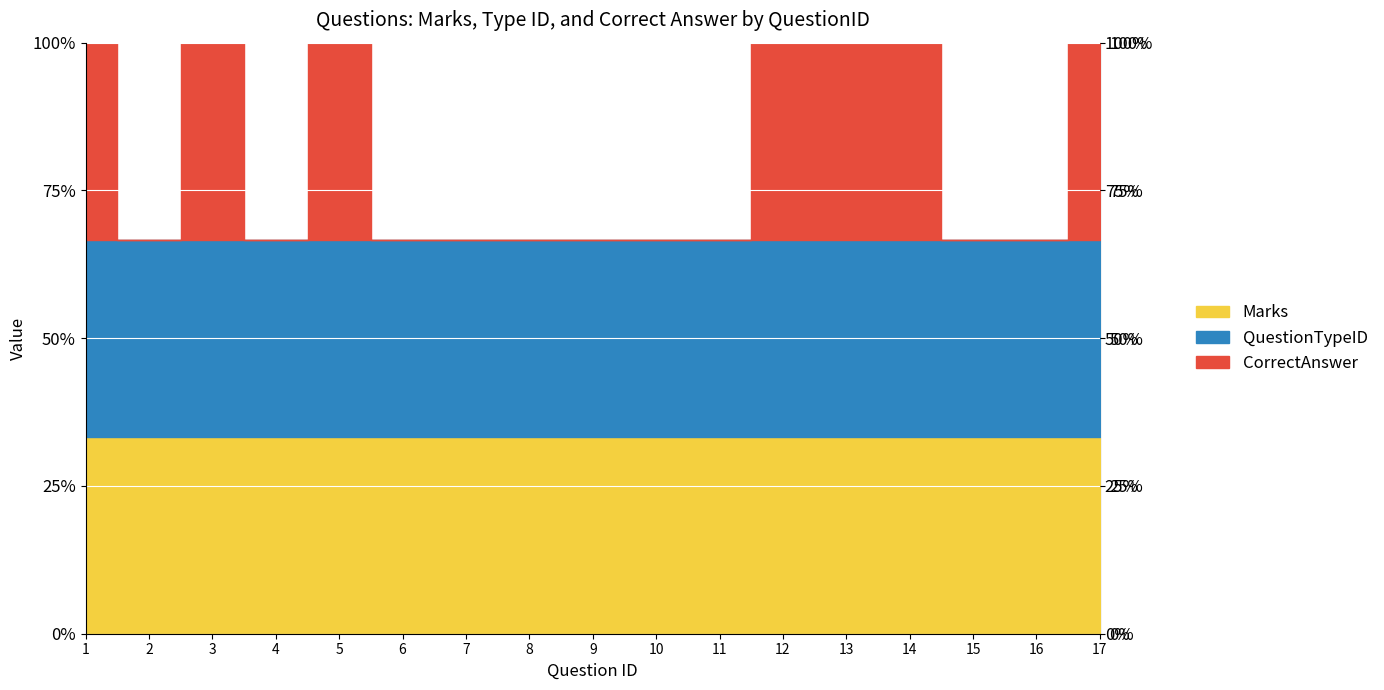

True or false: QuestionTypeID and Marks intersect in this chart.

False